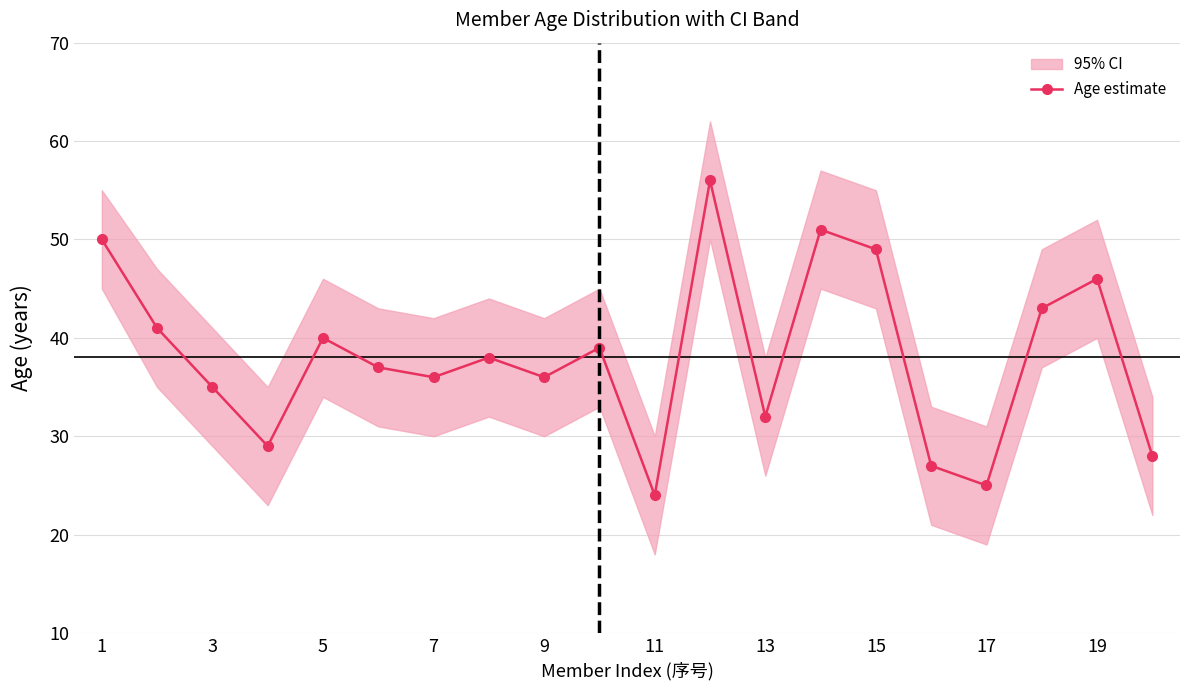

What is the difference between the second highest and second lowest values?

26